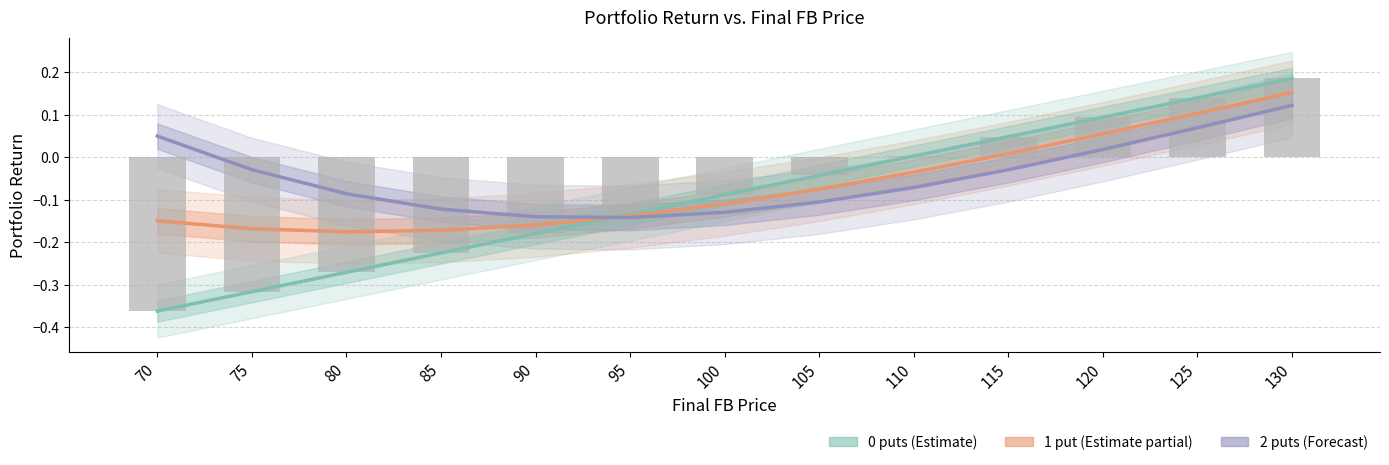

Reading left to right, extract all data points from this chart.

1 put: 70=-0.1	75=-0.2	80=-0.2	85=-0.2	90=-0.2	95=-0.1	100=-0.1	105=-0.1	110=-0.0	115=0.0	120=0.1	125=0.1	130=0.2
2 puts: 70=0.1	75=-0.0	80=-0.1	85=-0.1	90=-0.1	95=-0.1	100=-0.1	105=-0.1	110=-0.1	115=-0.0	120=0.0	125=0.1	130=0.1
0 puts: 70=-0.4	75=-0.3	80=-0.3	85=-0.2	90=-0.2	95=-0.1	100=-0.1	105=-0.0	110=0.0	115=0.0	120=0.1	125=0.1	130=0.2